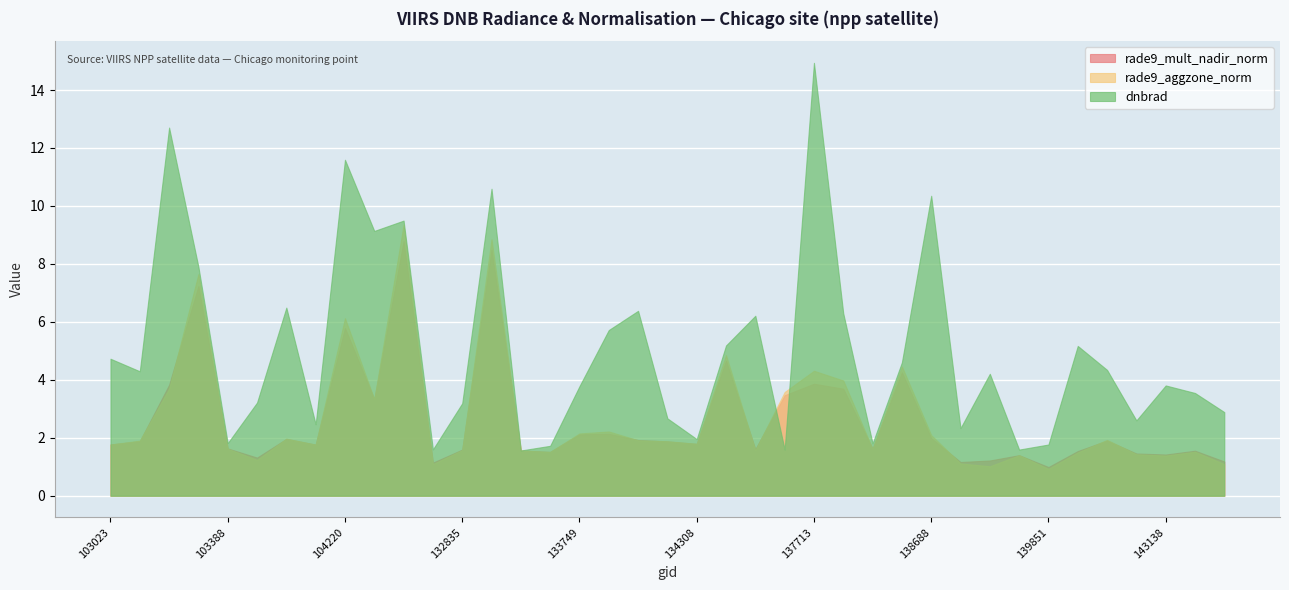

Which series has the largest total across all categories?

dnbrad